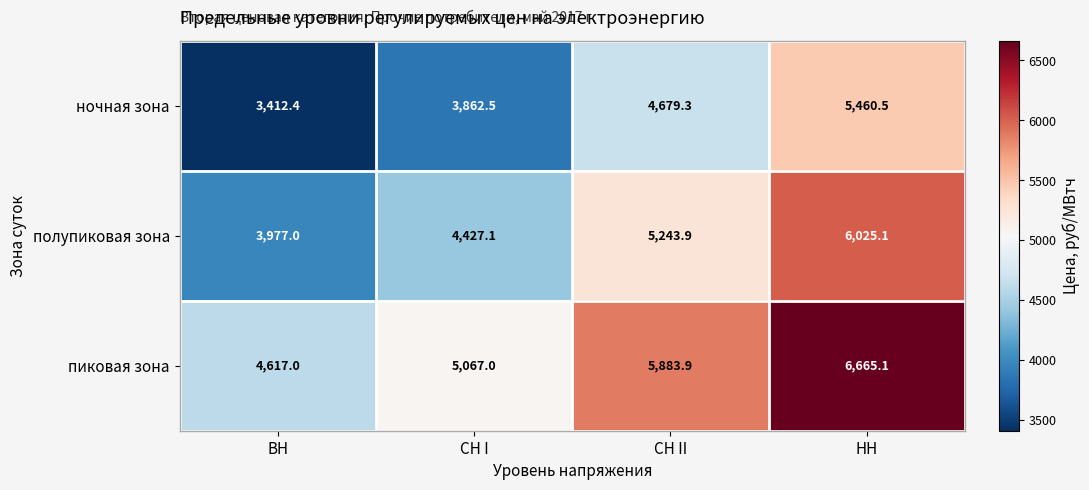

What is the total value across all series at ВН?

12006.4